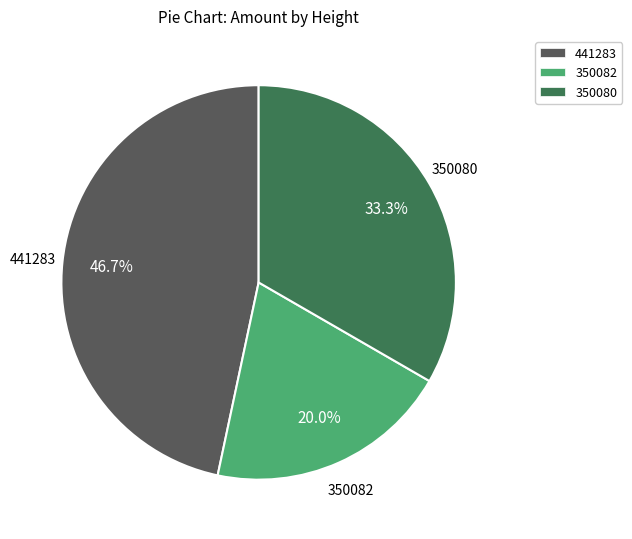

Does 350082 account for over 50% of the chart?

No